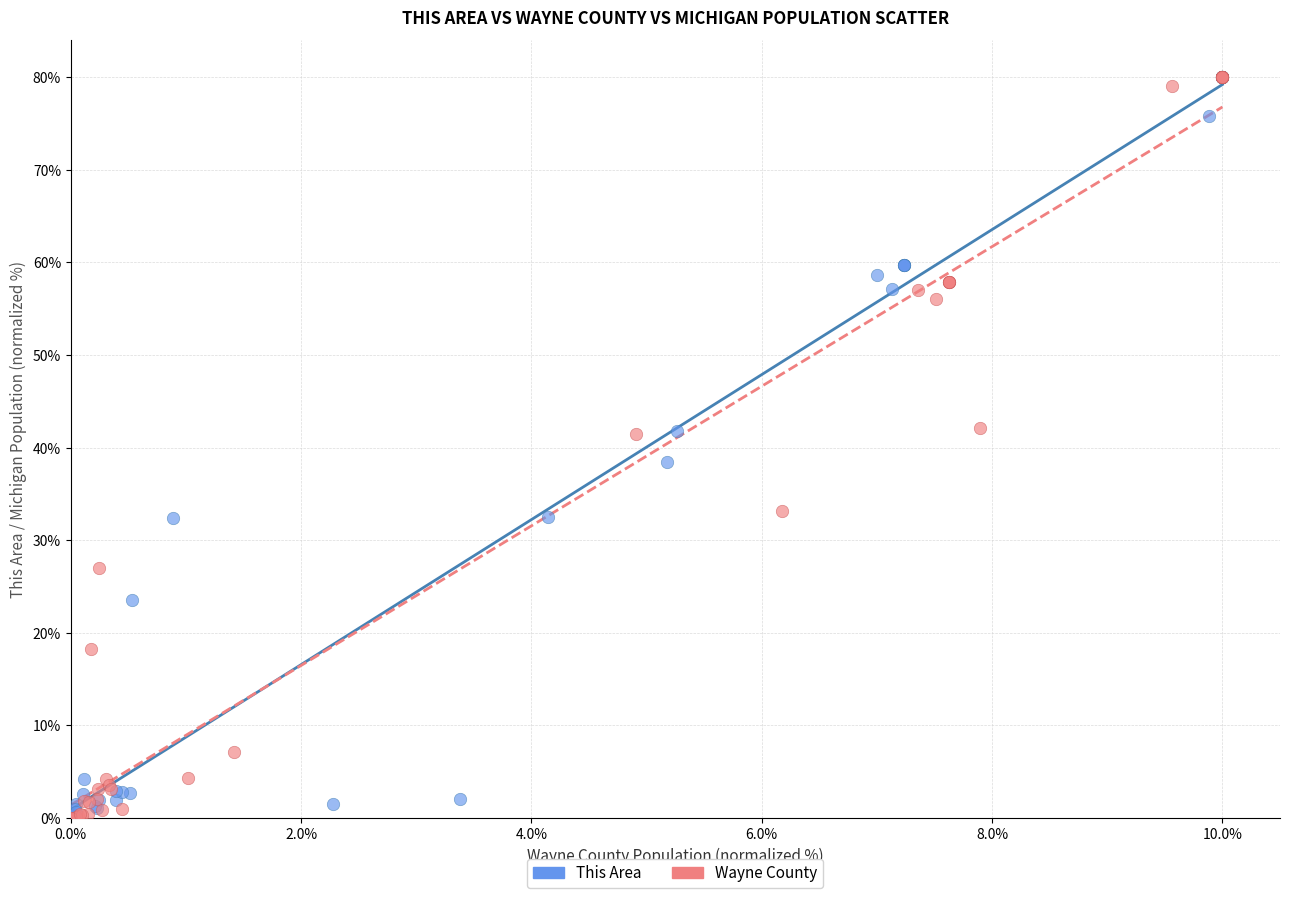

Which series has the widest spread of Y values?

Wayne County